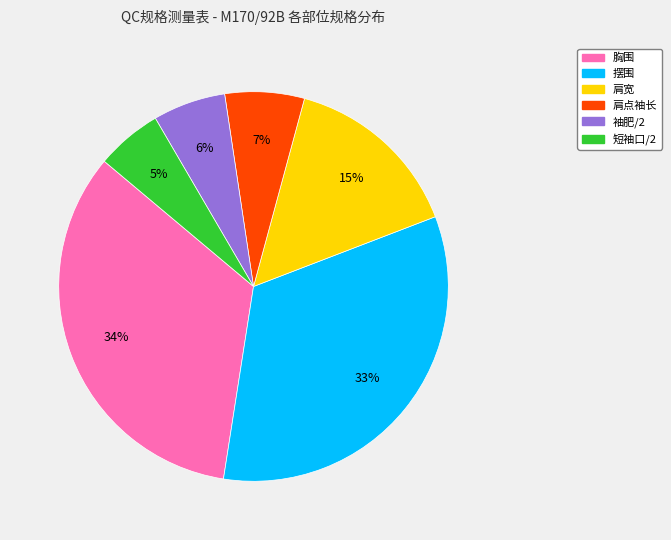

To the nearest percent, what is the combined percentage of 肩宽 and 摆围?

48%